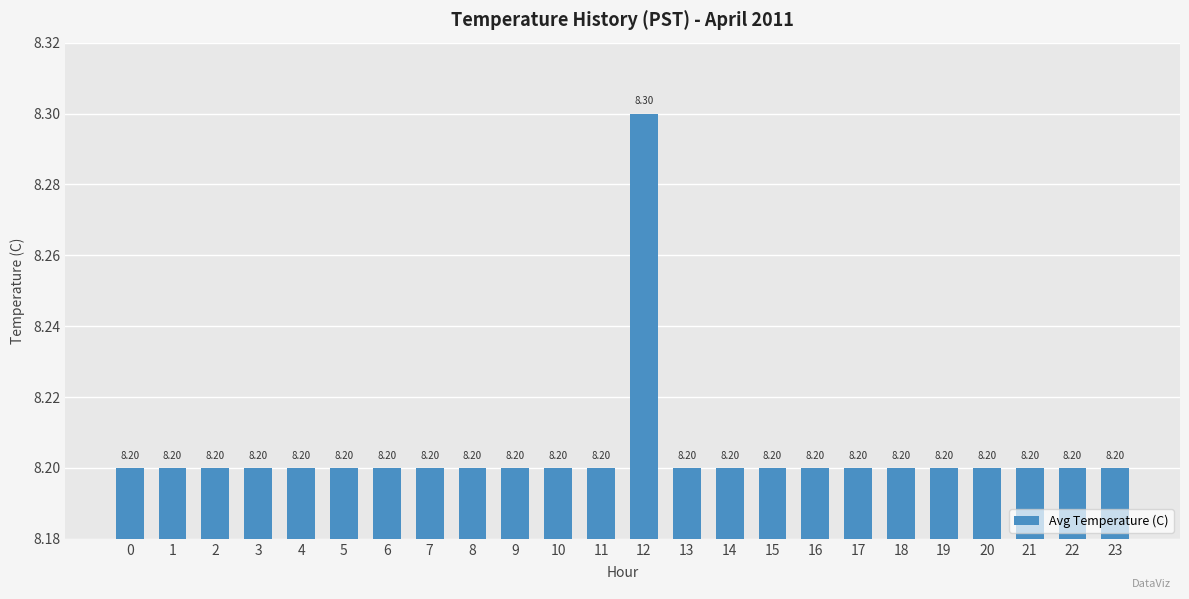

Between 2 and 12, which is larger?

12